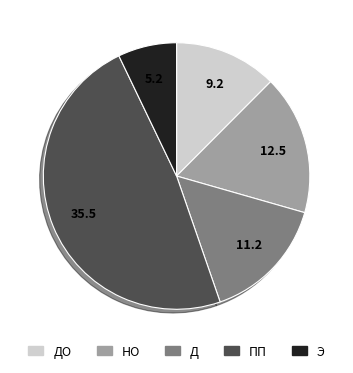

Does any single category account for the majority?

No